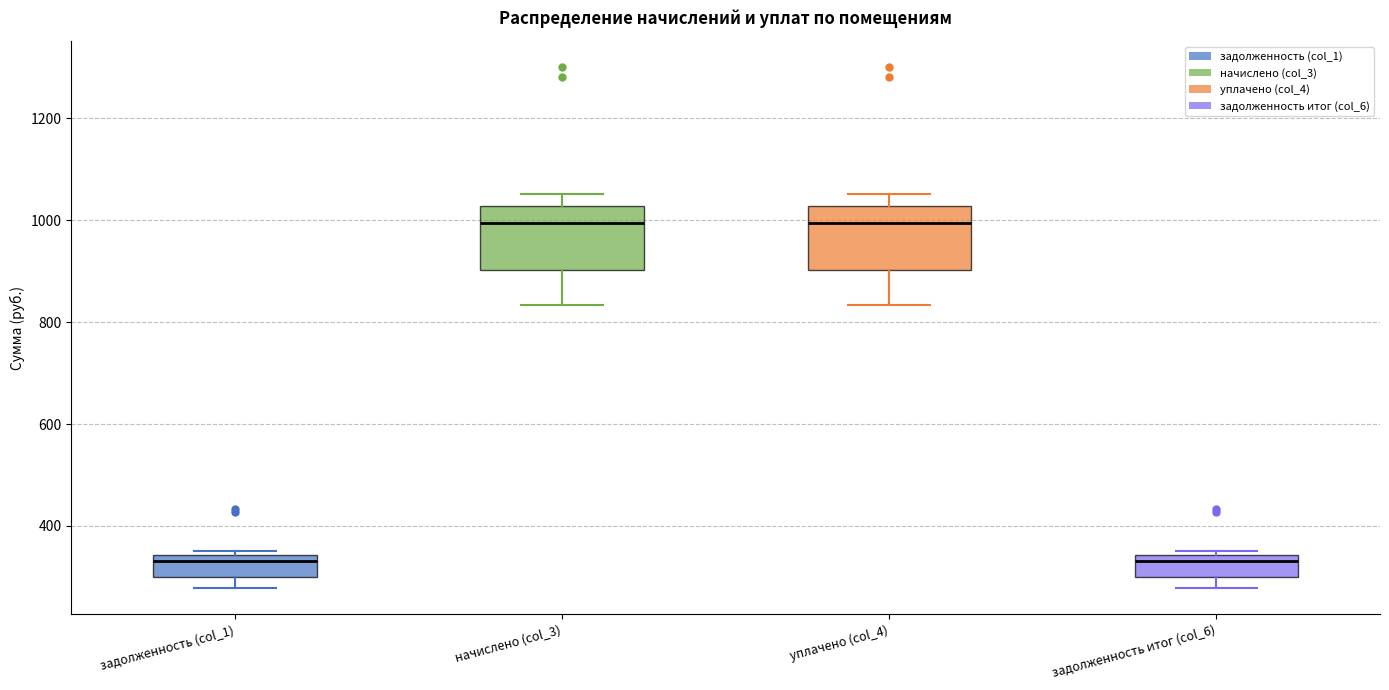

Reading left to right, read every box against the y-axis: the position of its median line, the range the box covers, and the ends of its whiskers. The values are not printed on the chart, so give them approximately, as read against the axis.

задолженность (col_1): median 340 (just below the box's upper edge), box 300 to 340, whiskers 280 to 360
начислено (col_3): median 1000, box 900 to 1020, whiskers 840 to 1060
уплачено (col_4): median 1000, box 900 to 1020, whiskers 840 to 1060
задолженность итог (col_6): median 340 (just below the box's upper edge), box 300 to 340, whiskers 280 to 360